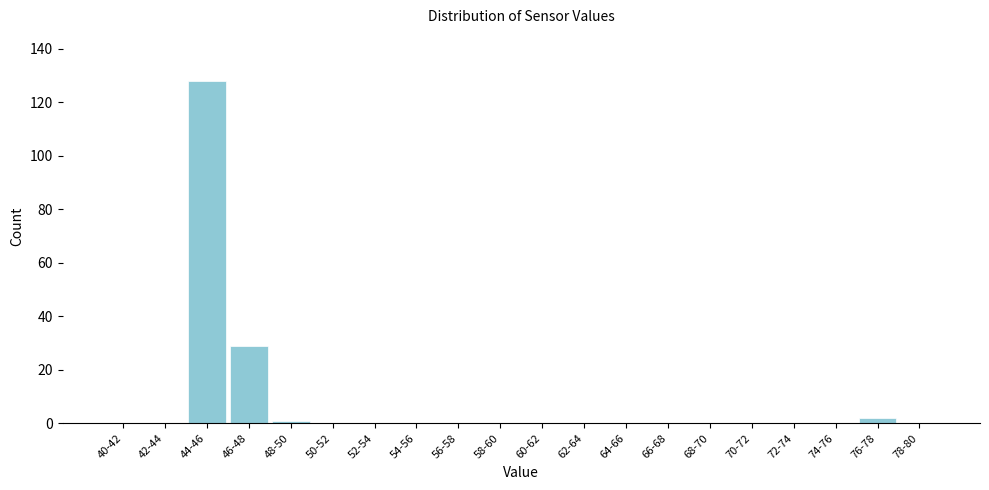

Reading left to right, list all the values displayed in this chart.

40-42=0	42-44=0	44-46=128	46-48=29	48-50=1	50-52=0	52-54=0	54-56=0	56-58=0	58-60=0	60-62=0	62-64=0	64-66=0	66-68=0	68-70=0	70-72=0	72-74=0	74-76=0	76-78=2	78-80=0